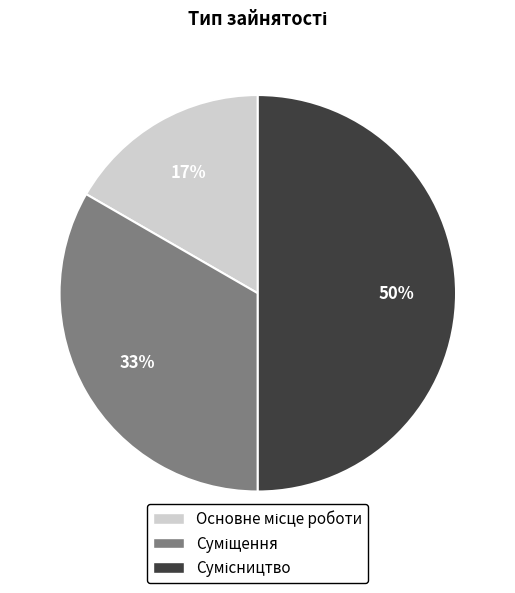

To the nearest percent, what is the average slice percentage?

33%